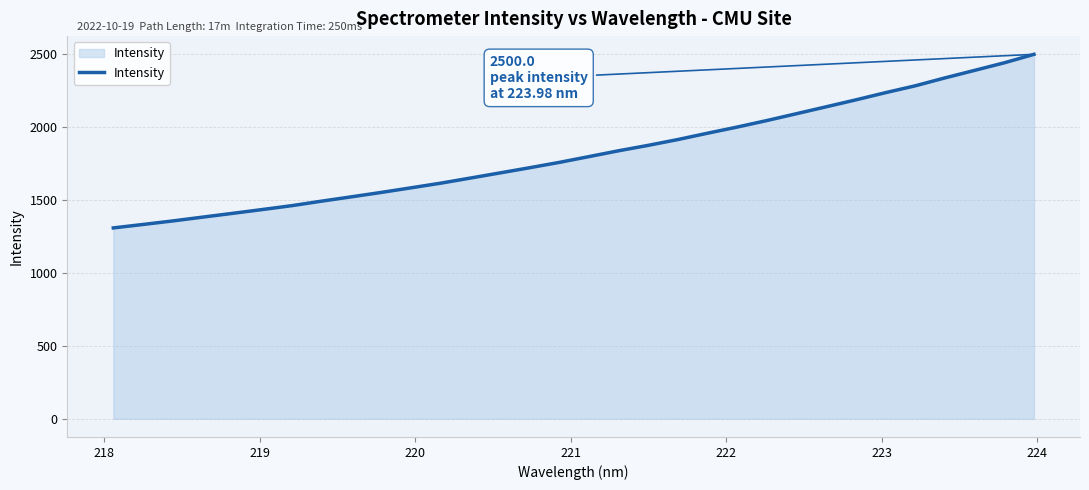

What is the difference between the maximum and minimum values?

1190.9